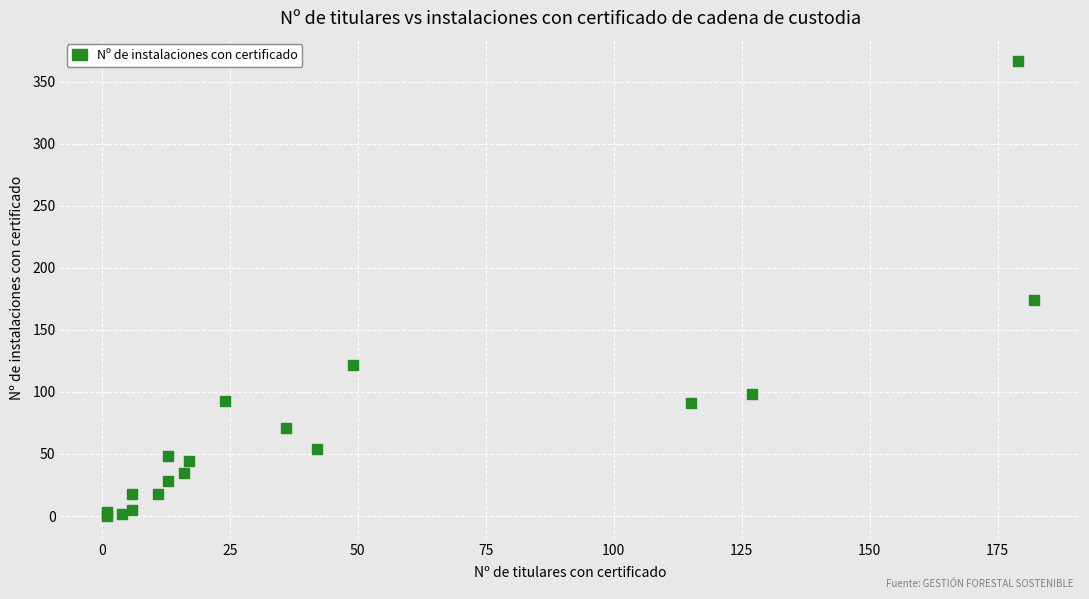

What Y value in the scatter plot is closest to 183?

174